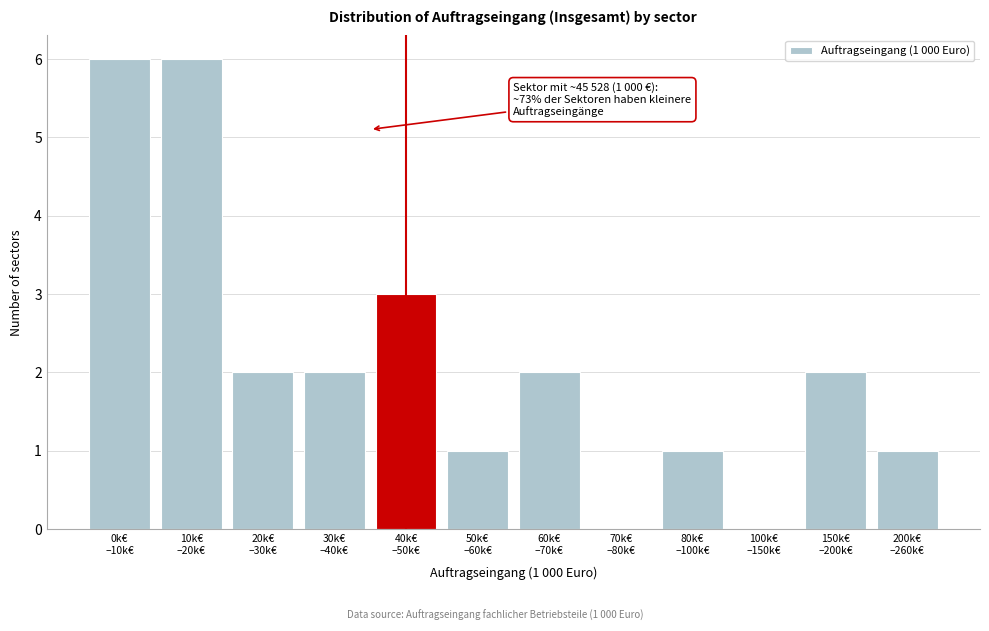

What is the sum of all values?

26